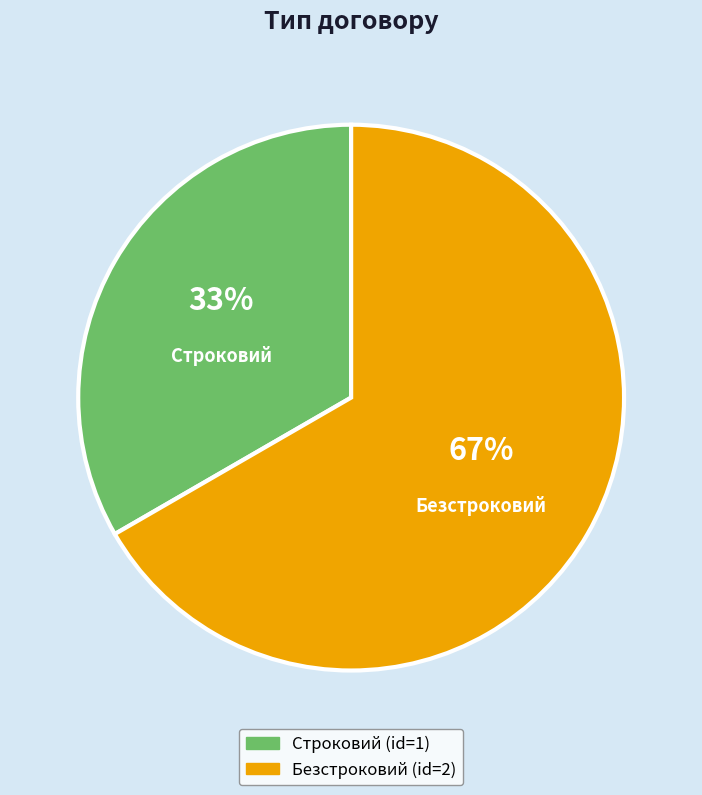

Which has a higher value, Безстроковий or Строковий?

Безстроковий